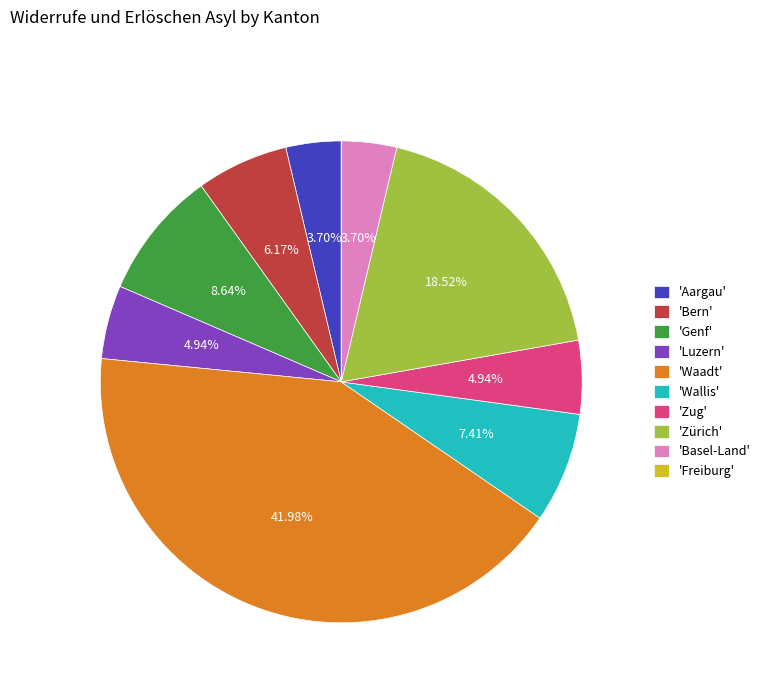

What is the ratio of the value at 'Wallis' to the value at 'Zürich'?

0.4